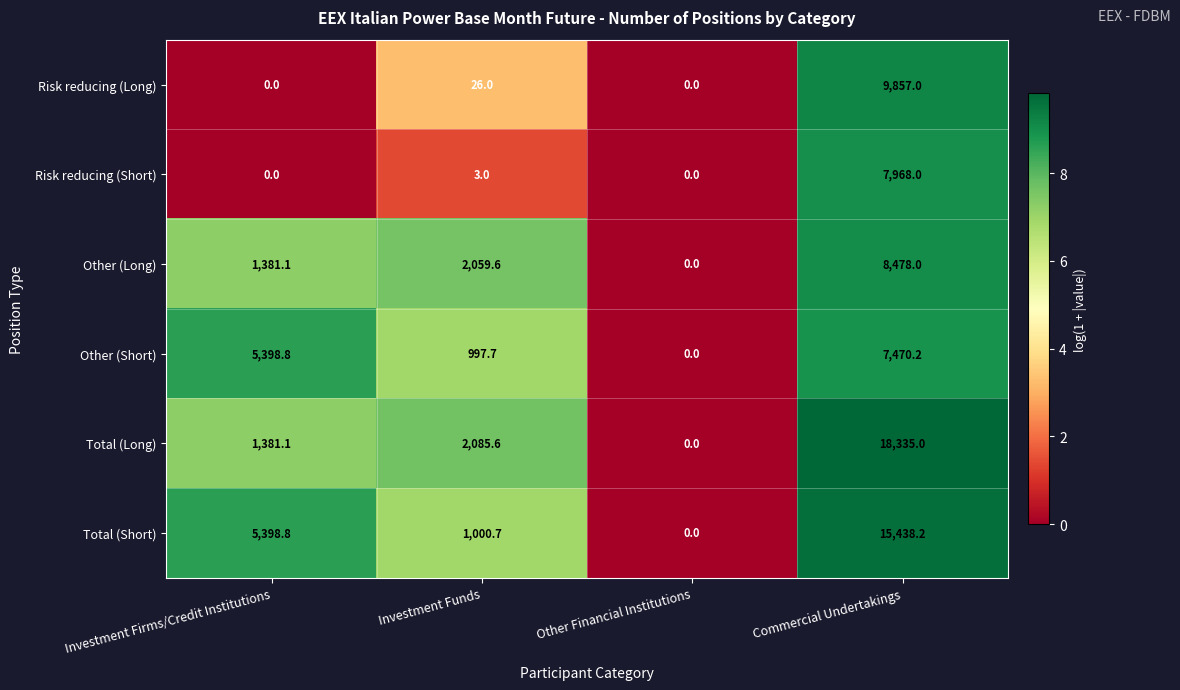

What is the difference between the maximum and second lowest values in the Risk reducing (Long) series?

9857.0